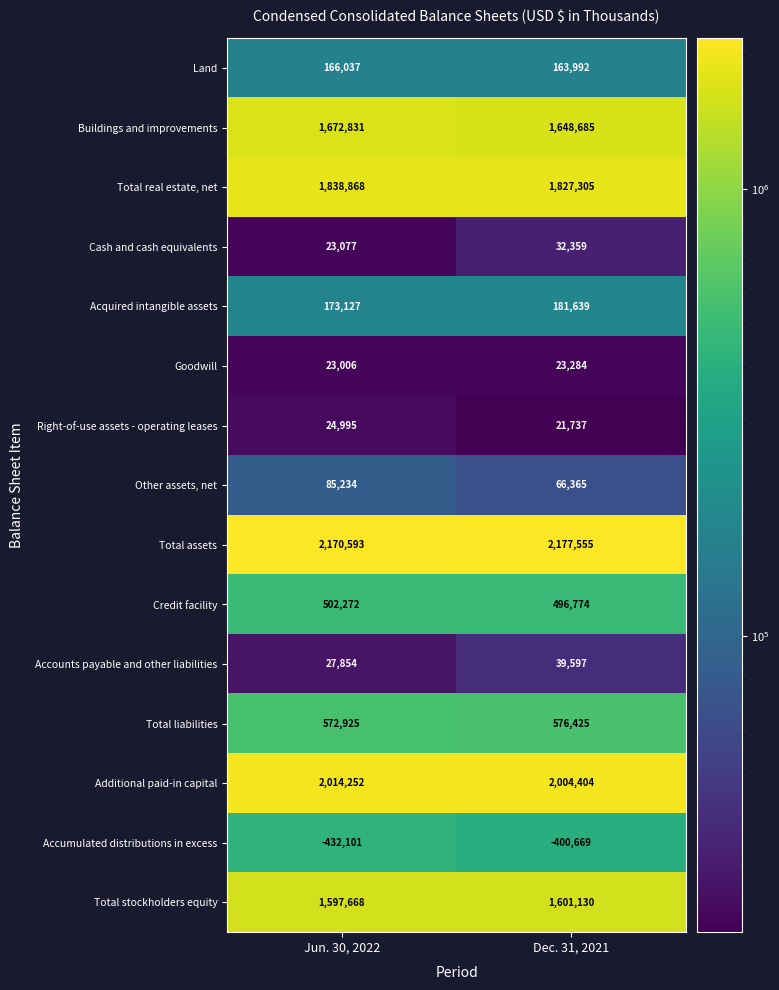

Which series has the largest range (max minus min)?

Accumulated distributions in excess